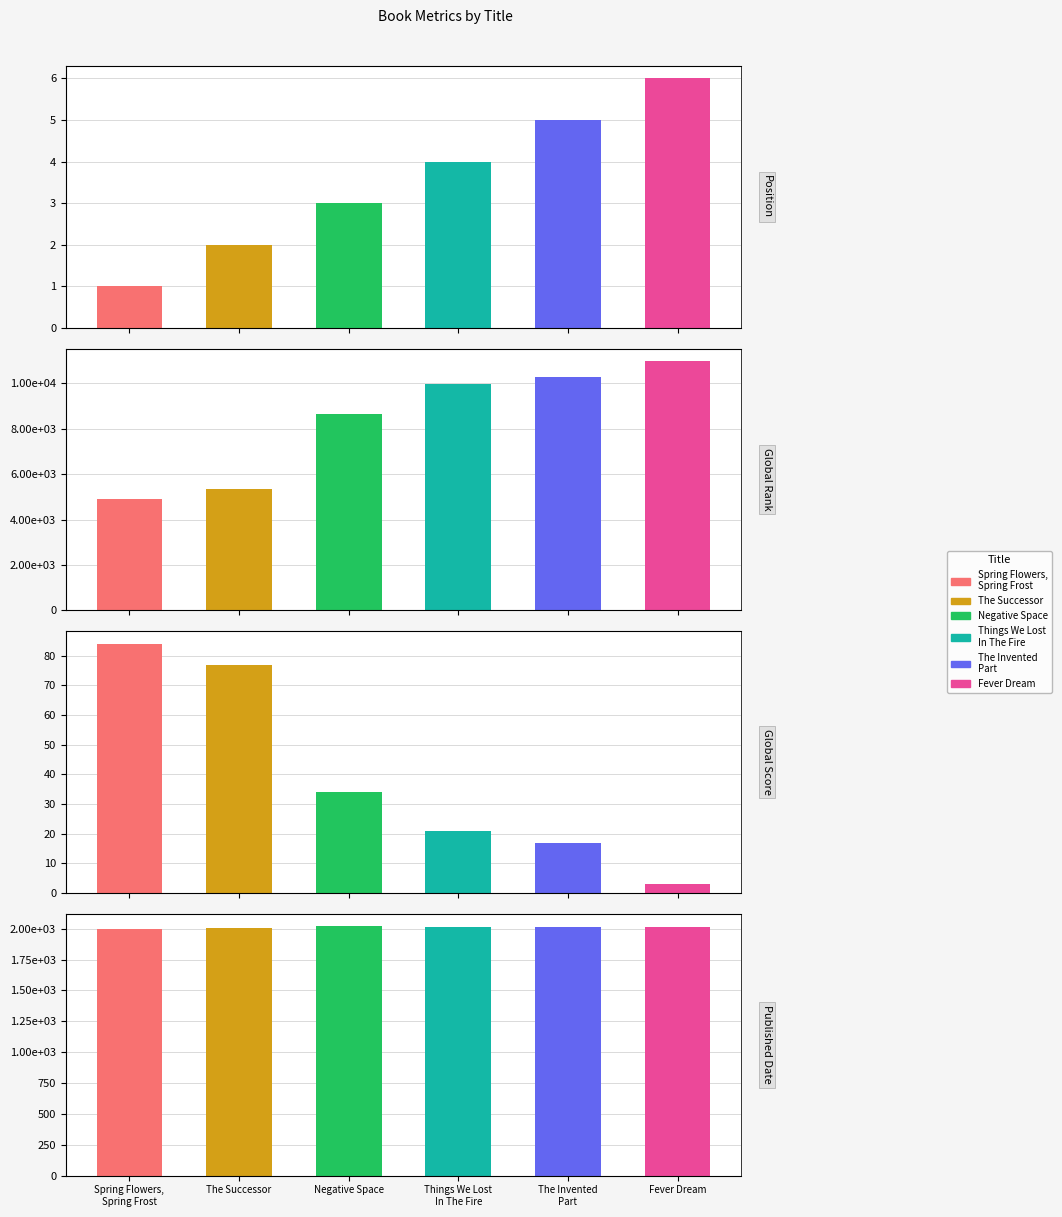

The Global Rank series shows 9967 at Things We Lost
In The Fire. True or false?

True